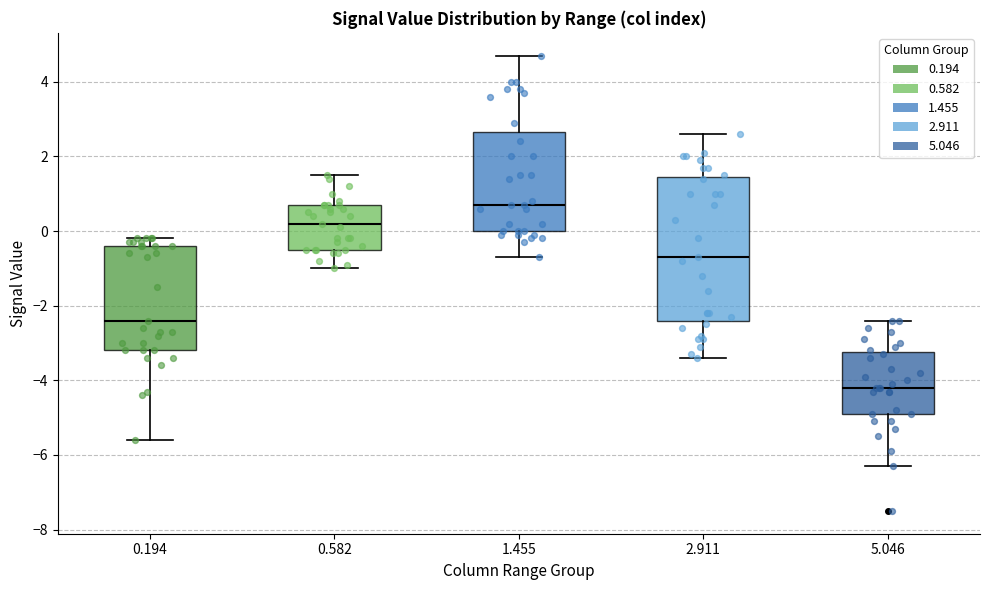

Which box's median line is the highest?

1.455